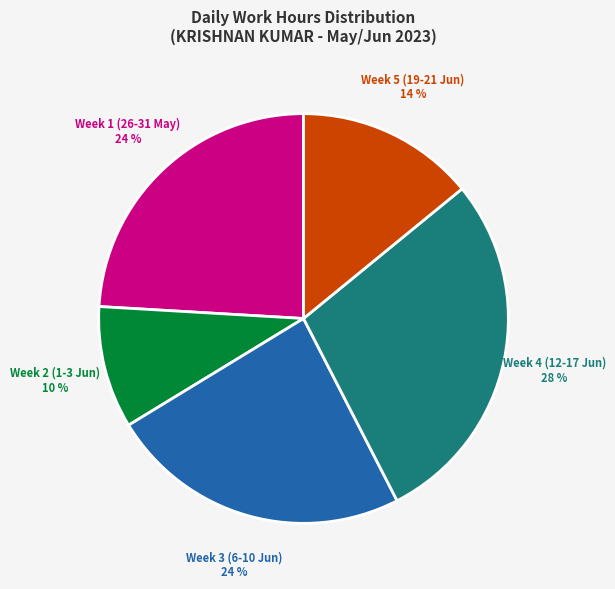

To the nearest percent, what is the average slice percentage?

20%